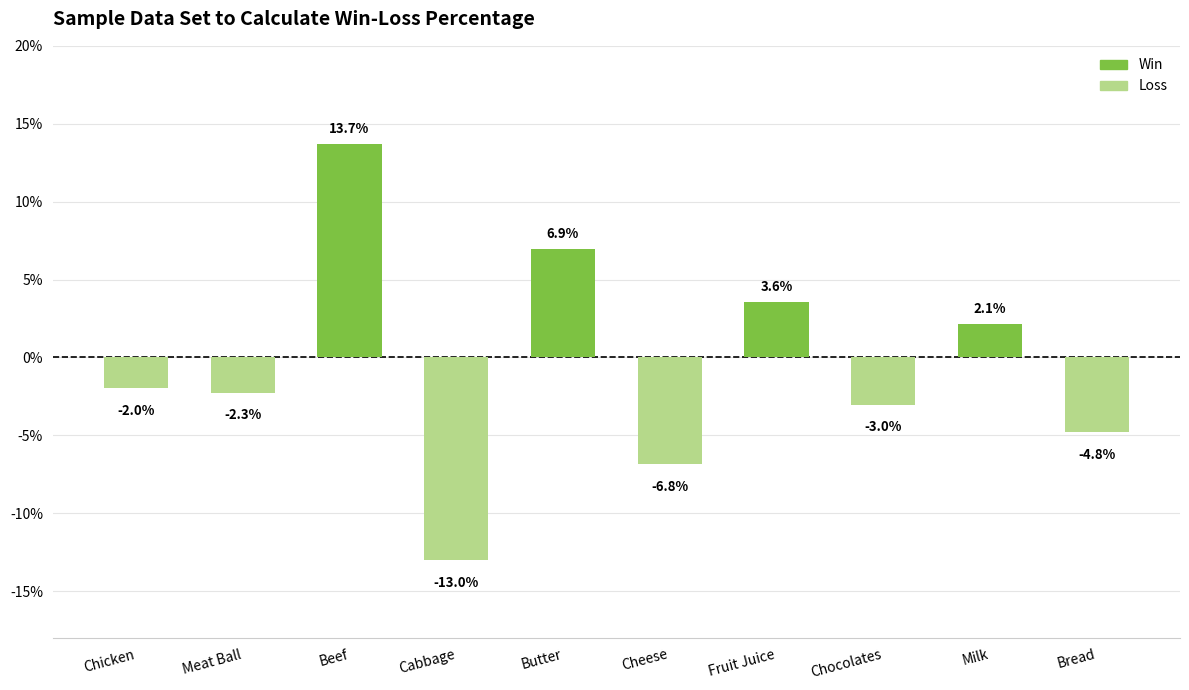

How many data points does each series have?

10